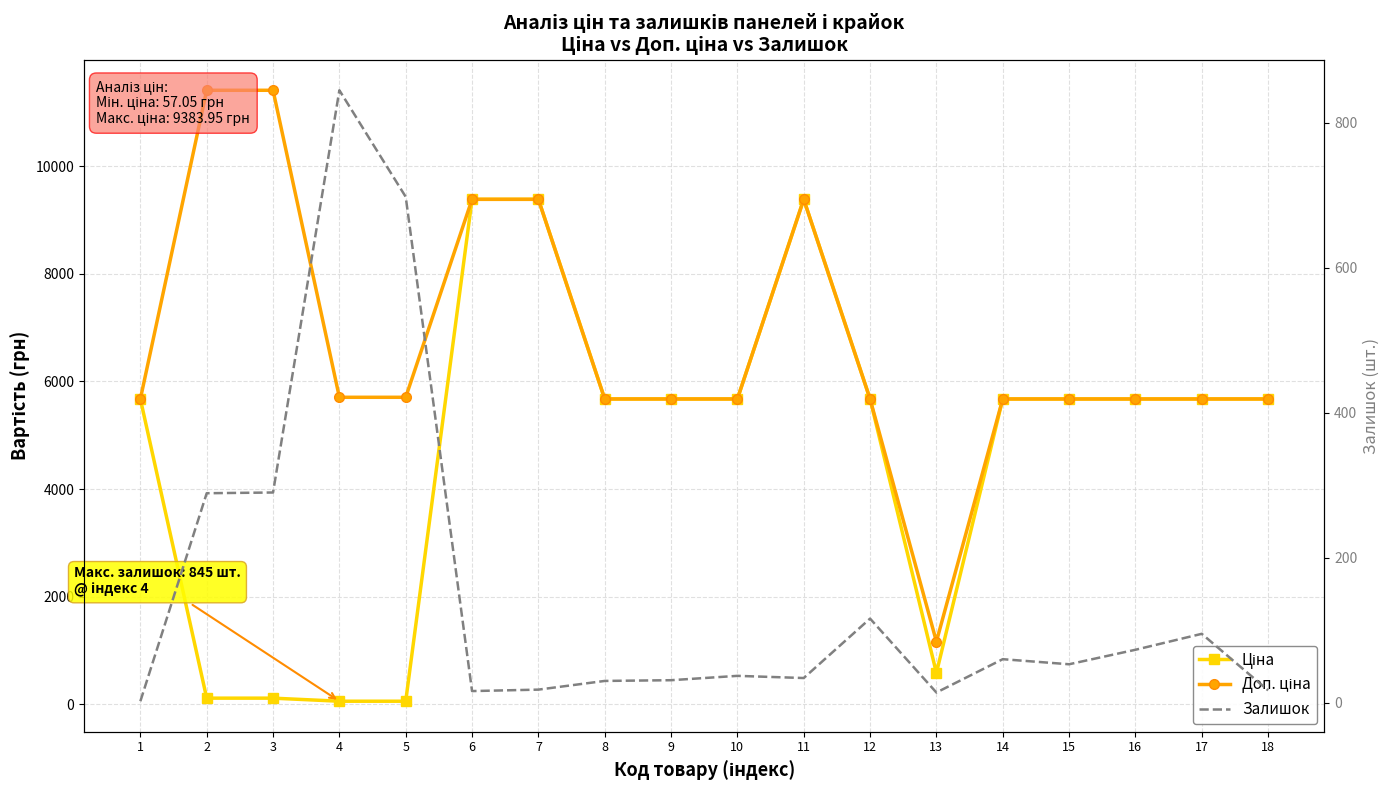

What is the value of the Залишок point at the 4th from the left?

845.0